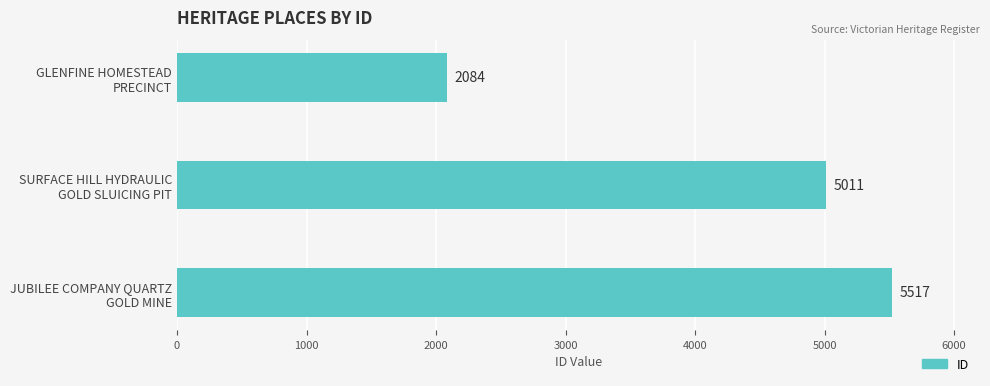

Count the values in the range 2084 to 5517.

3